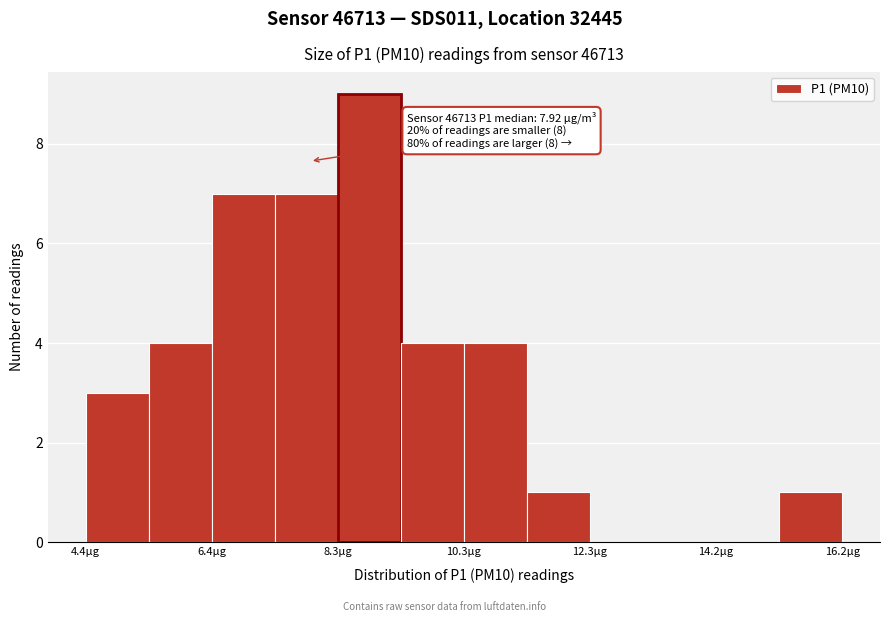

Which range on the x-axis has the tallest bar?

8.4 to 9.4